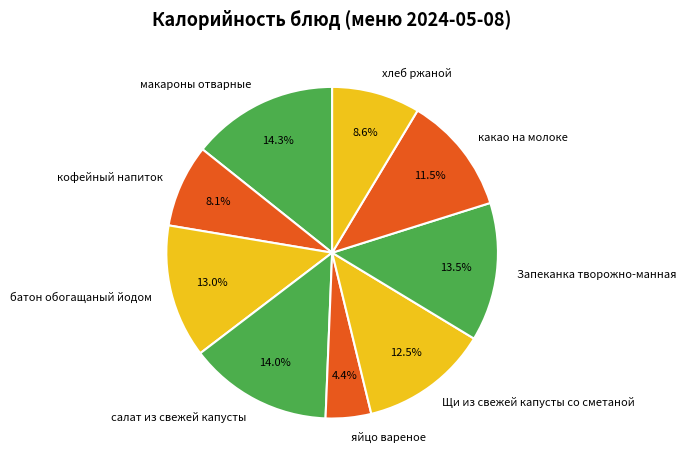

Is there any slice that represents more than half of the pie?

No